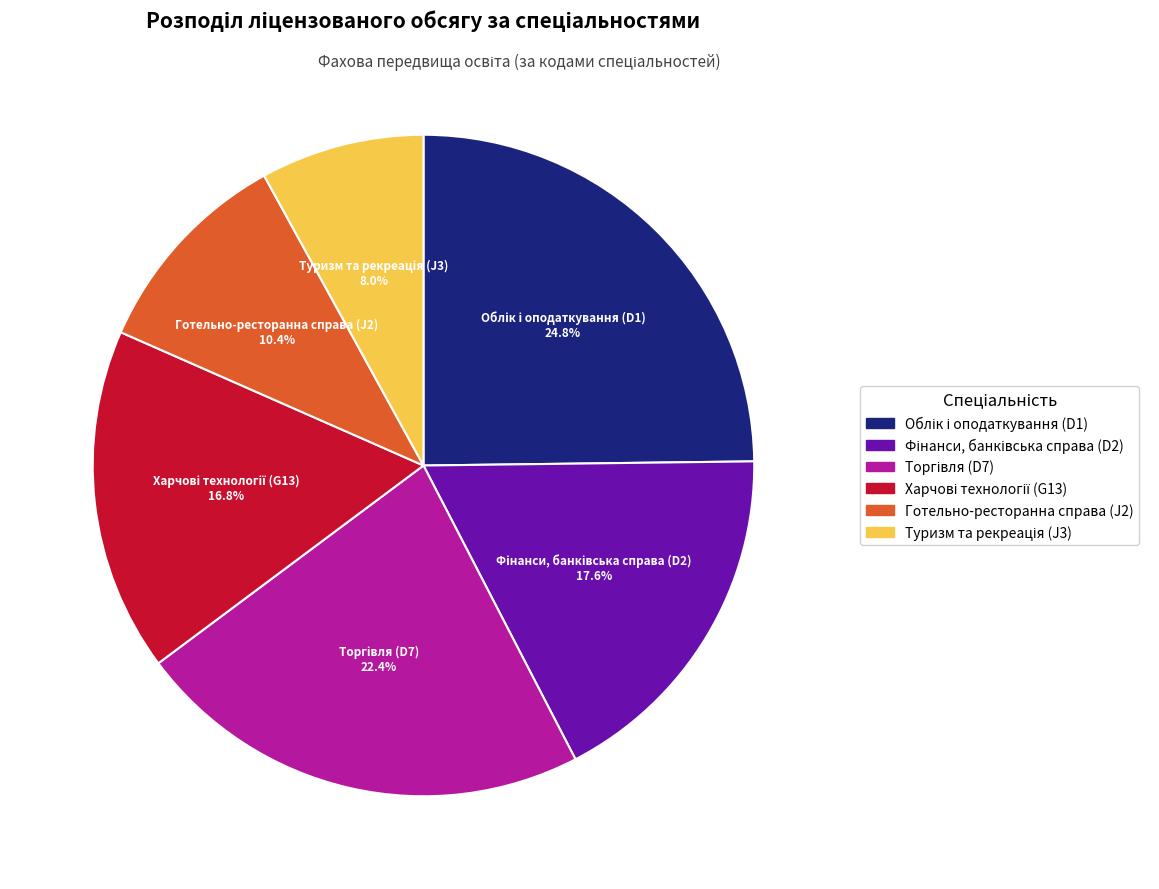

Does any single category account for the majority?

No